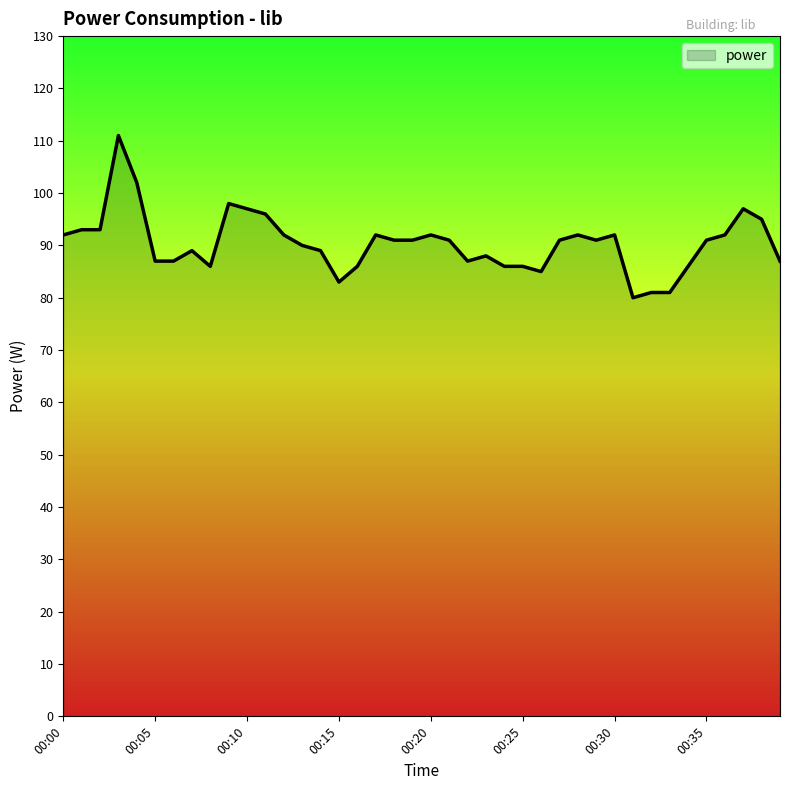

What is the greatest value displayed?

111